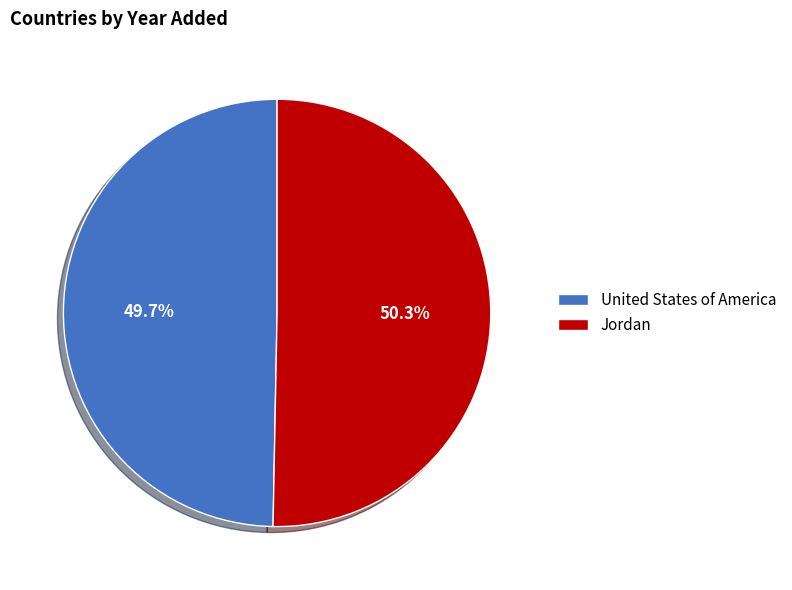

Do Jordan and United States of America together represent more than half of the pie?

Yes